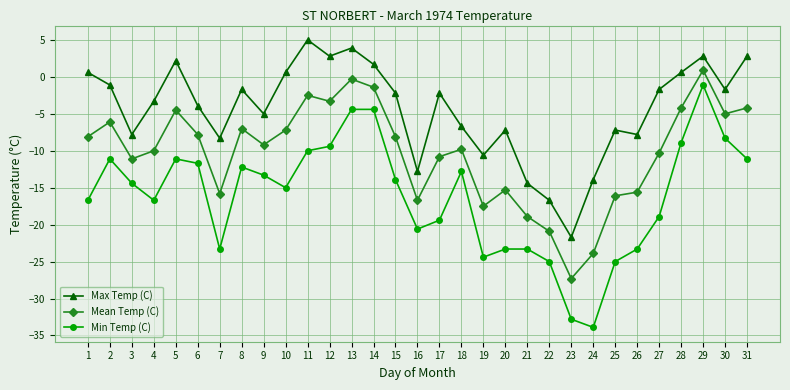

True or false: Max Temp (C) and Min Temp (C) intersect in this chart.

False